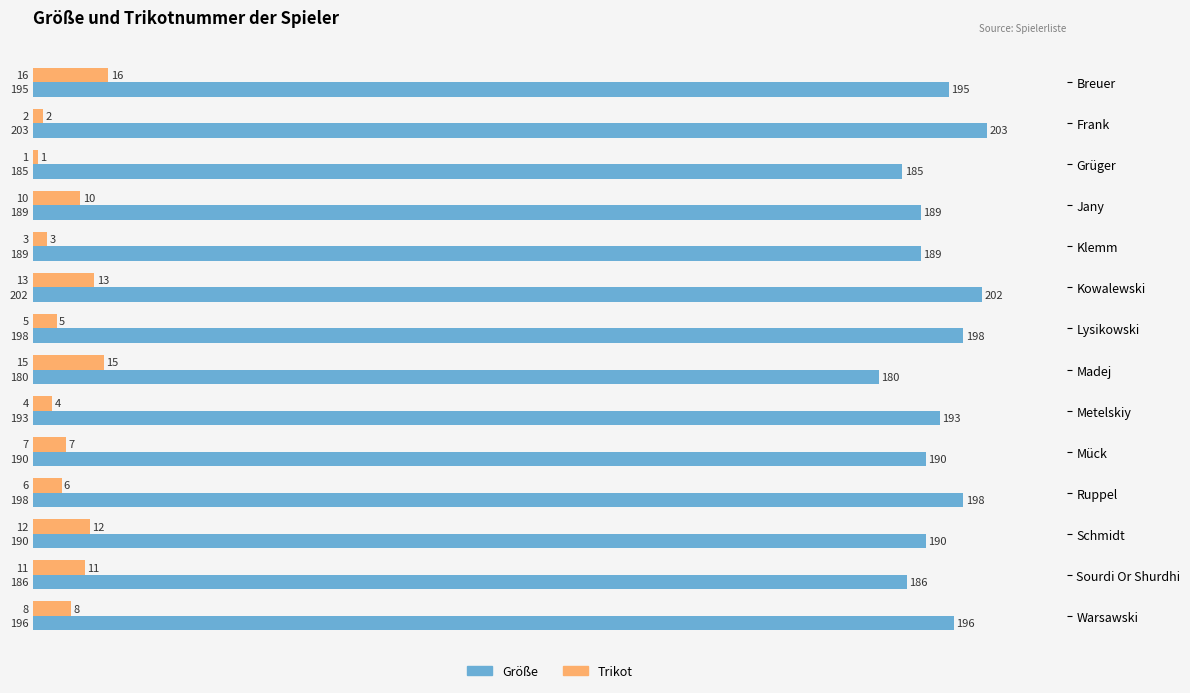

What is the greatest value displayed?

203